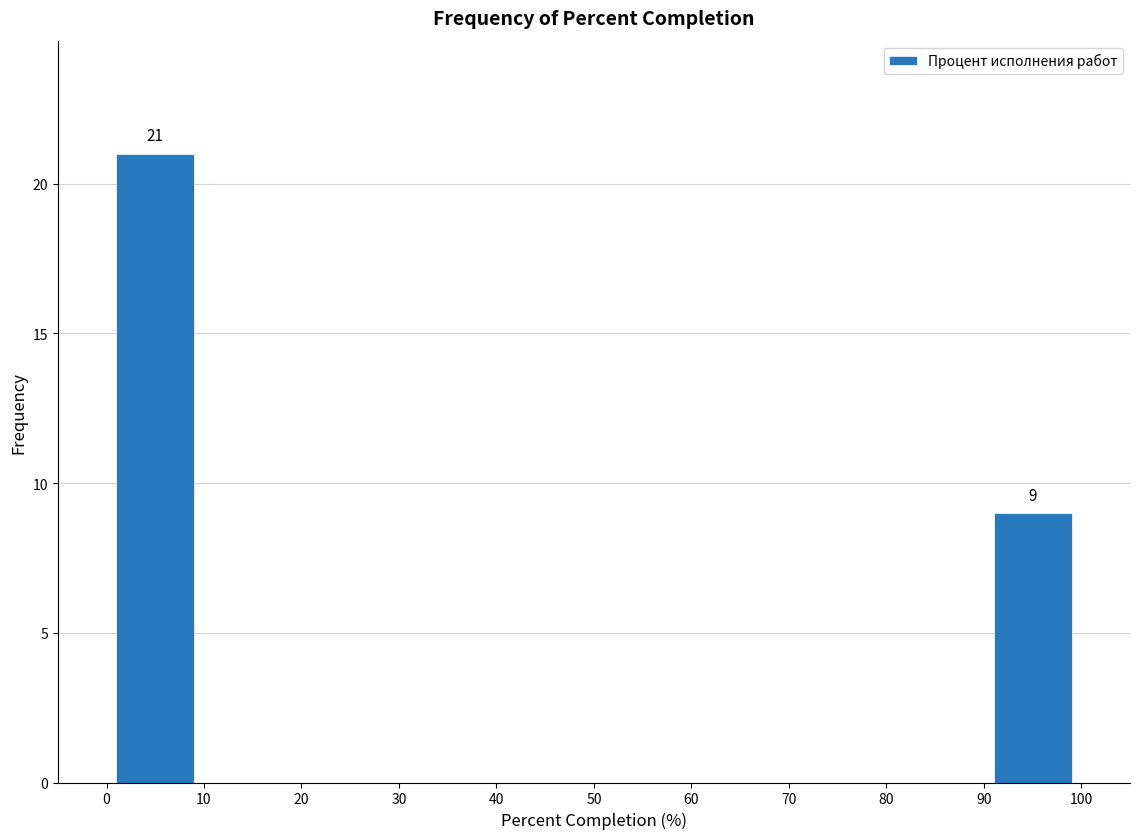

Which range on the x-axis has the tallest bar?

0 to 10